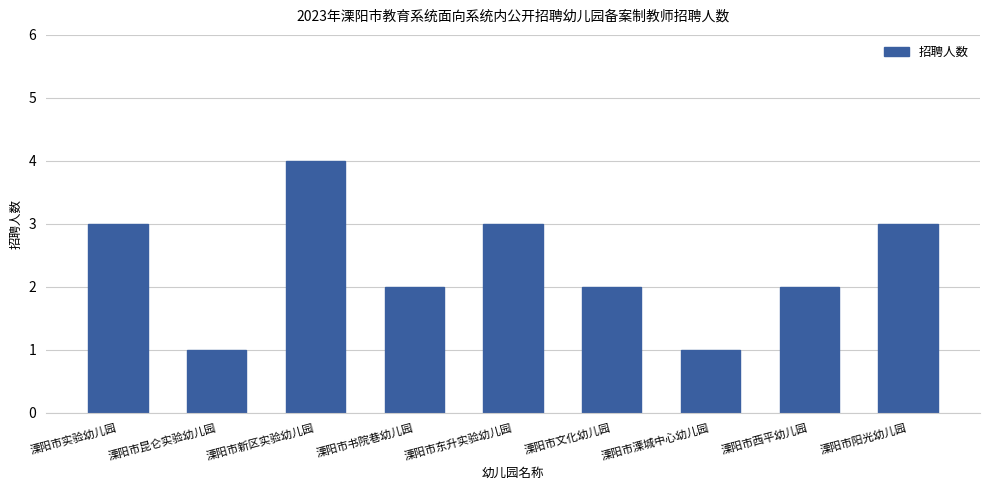

What position from the right is 溧阳市新区实验幼儿园?

7